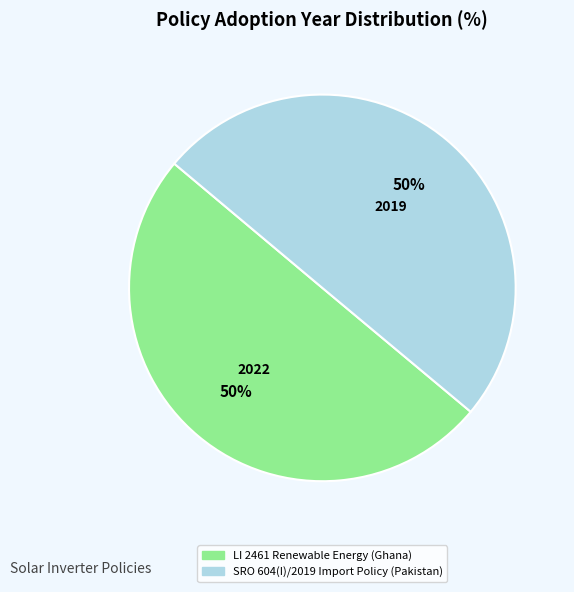

Is the sum of SRO 604(I)/2019 Import Policy (Pakistan) and LI 2461 Renewable Energy (Ghana) greater than half?

Yes